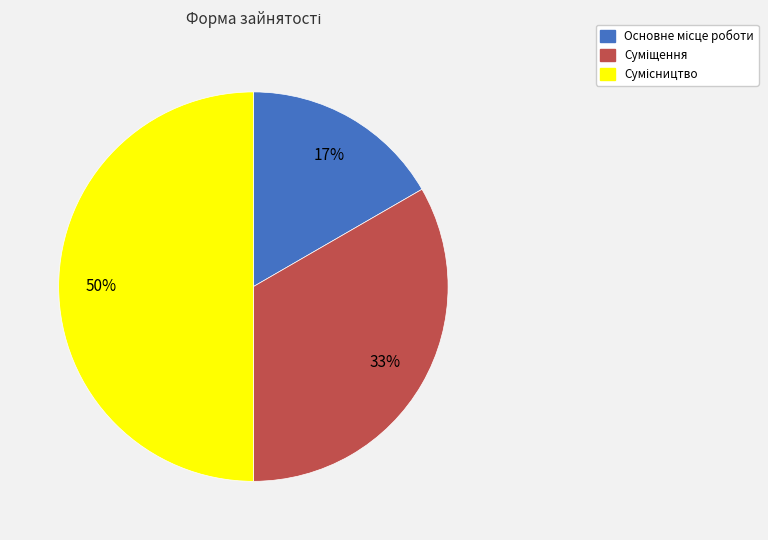

To the nearest percent, what is the difference between the largest and smallest slice percentages?

33%